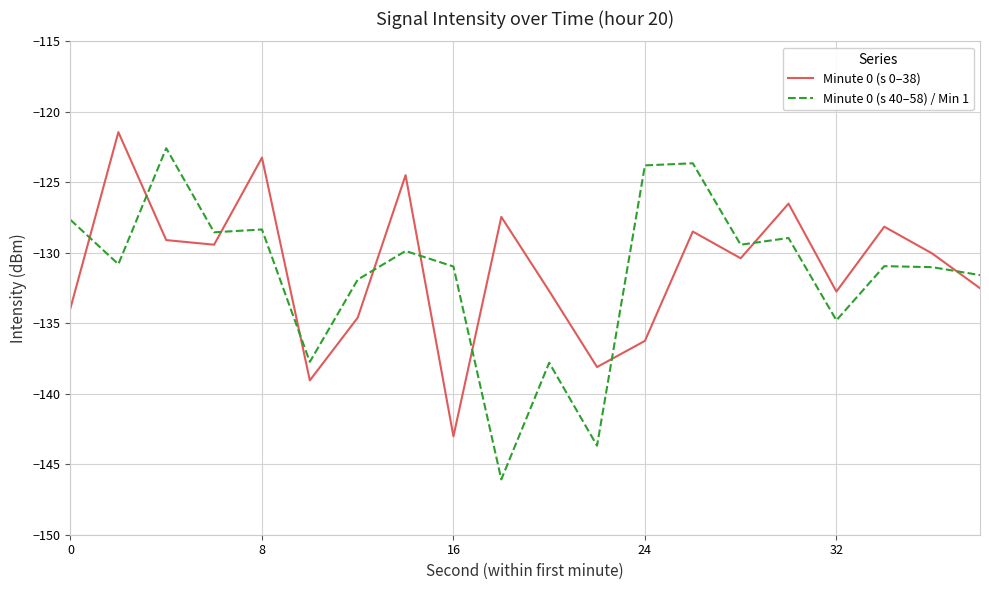

What is the highest value of the Minute 0 (s 40–58) / Min 1 series?

-122.6